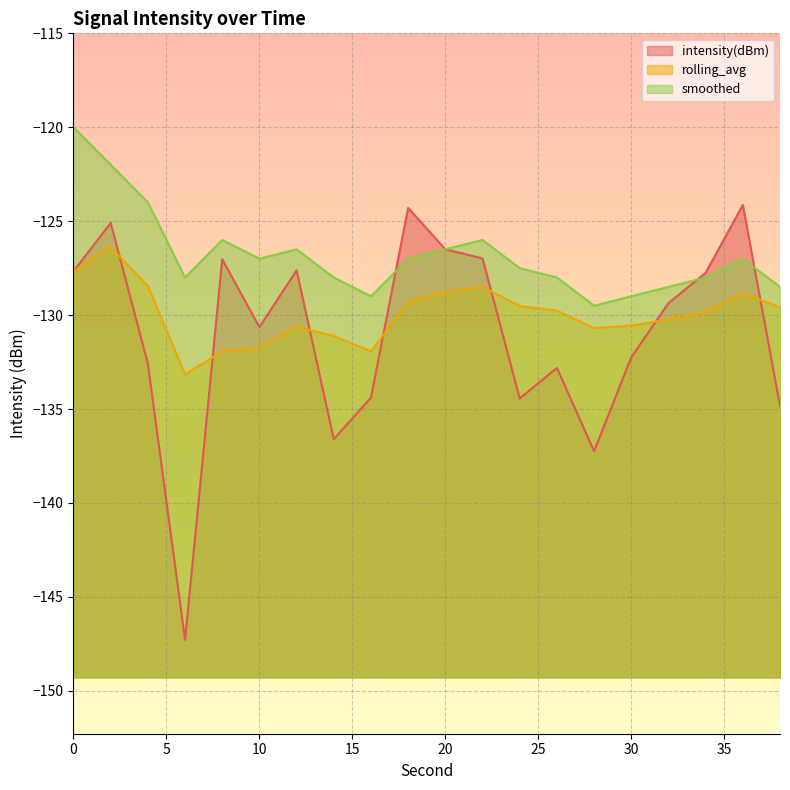

Reading left to right, what are all the values shown in this chart?

intensity(dBm): 0=-127.7	2=-125.1	4=-132.6	6=-147.3	8=-127.0	10=-130.6	12=-127.6	14=-136.6	16=-134.4	18=-124.3	20=-126.5	22=-127.0	24=-134.4	26=-132.8	28=-137.2	30=-132.3	32=-129.4	34=-127.8	36=-124.1	38=-134.8
rolling_avg: 0=-127.7	2=-126.4	4=-128.5	6=-133.2	8=-131.9	10=-131.7	12=-130.6	14=-131.1	16=-131.9	18=-129.3	20=-128.8	22=-128.5	24=-129.5	26=-129.8	28=-130.7	30=-130.6	32=-130.2	34=-129.9	36=-128.8	38=-129.6
smoothed: 0=-120.0	2=-122.0	4=-124.0	6=-128.0	8=-126.0	10=-127.0	12=-126.5	14=-128.0	16=-129.0	18=-127.0	20=-126.5	22=-126.0	24=-127.5	26=-128.0	28=-129.5	30=-129.0	32=-128.5	34=-128.0	36=-127.0	38=-128.5